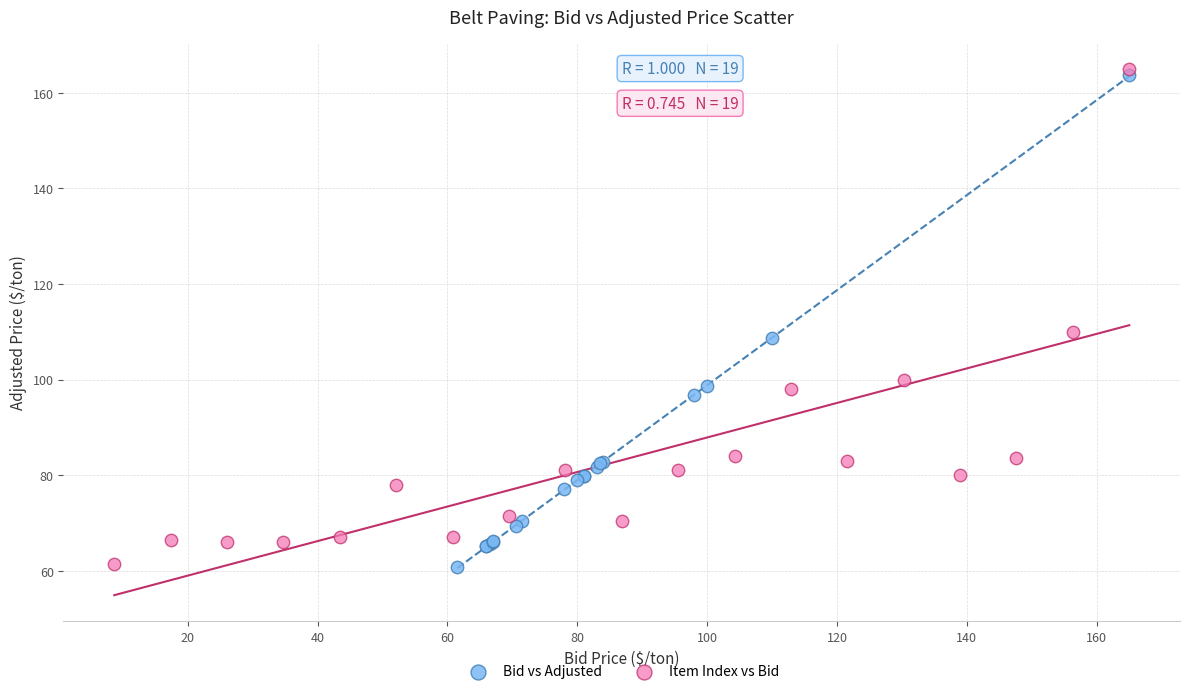

Which series has the largest Y range (max minus min)?

Item Index vs Bid